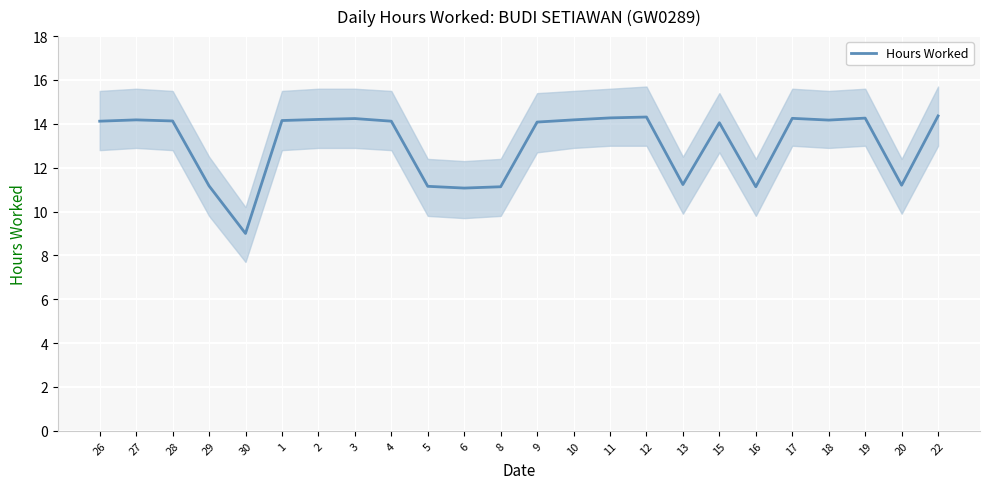

At which category does the chart reach its peak across all series?

22